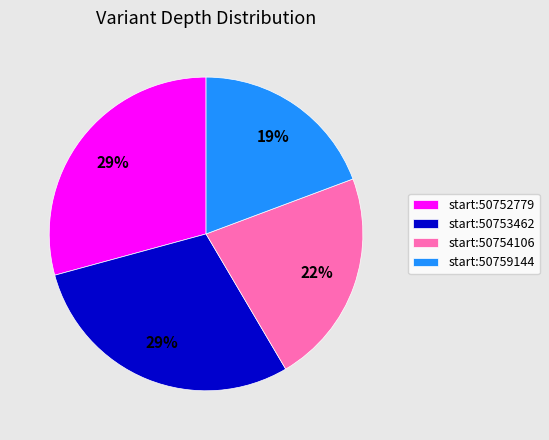

To the nearest percent, what percentage of the pie is start:50752779?

29%